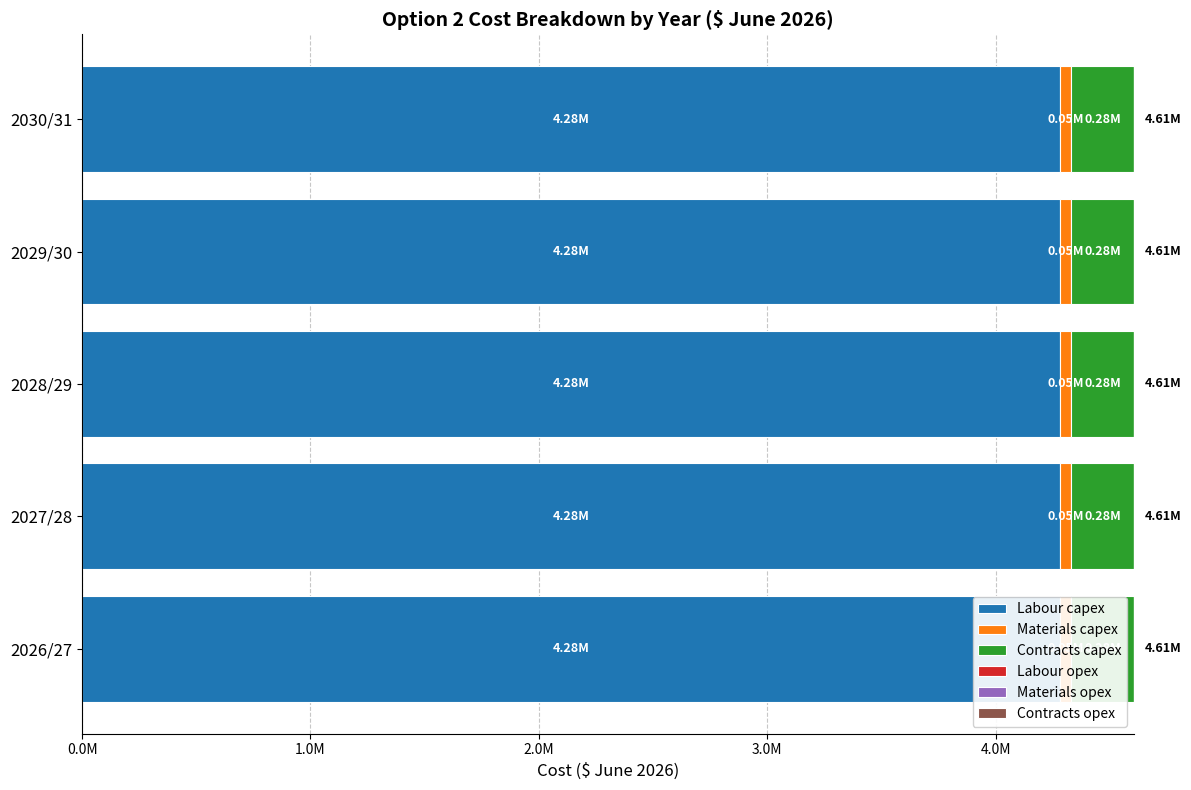

Is the value of Contracts opex at 2029/30 greater than the value of Contracts capex at 2026/27?

No